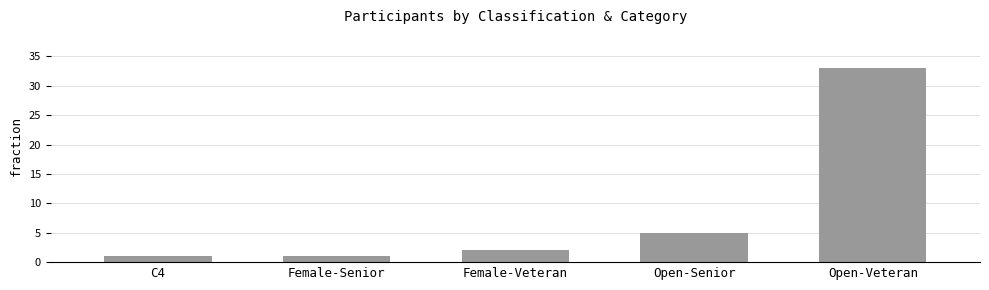

True or false: the data shows 33 at Open-Veteran.

True